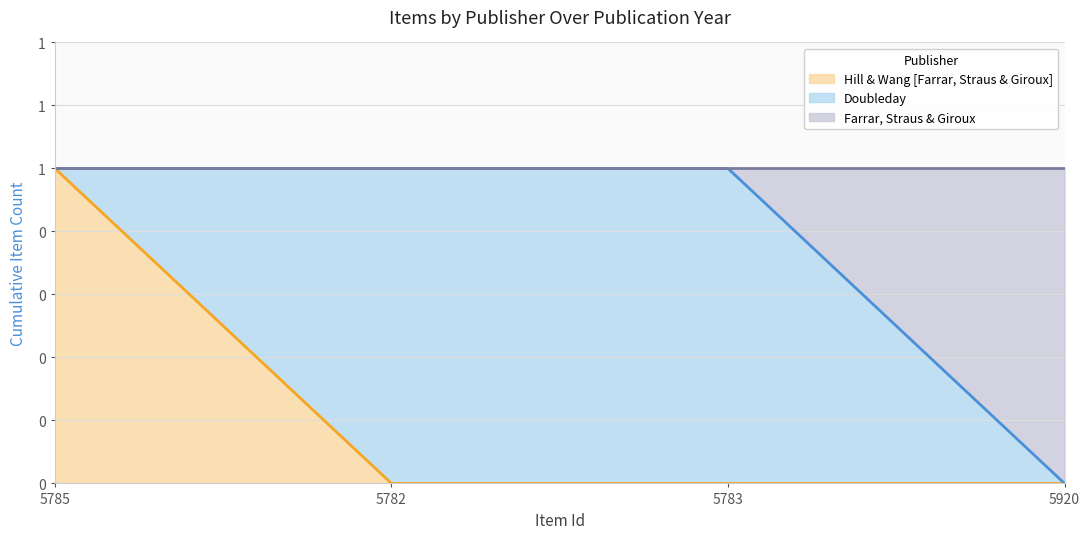

List the labels in order of Farrar, Straus & Giroux value, smallest first.

5920, 5785, 5782, 5783